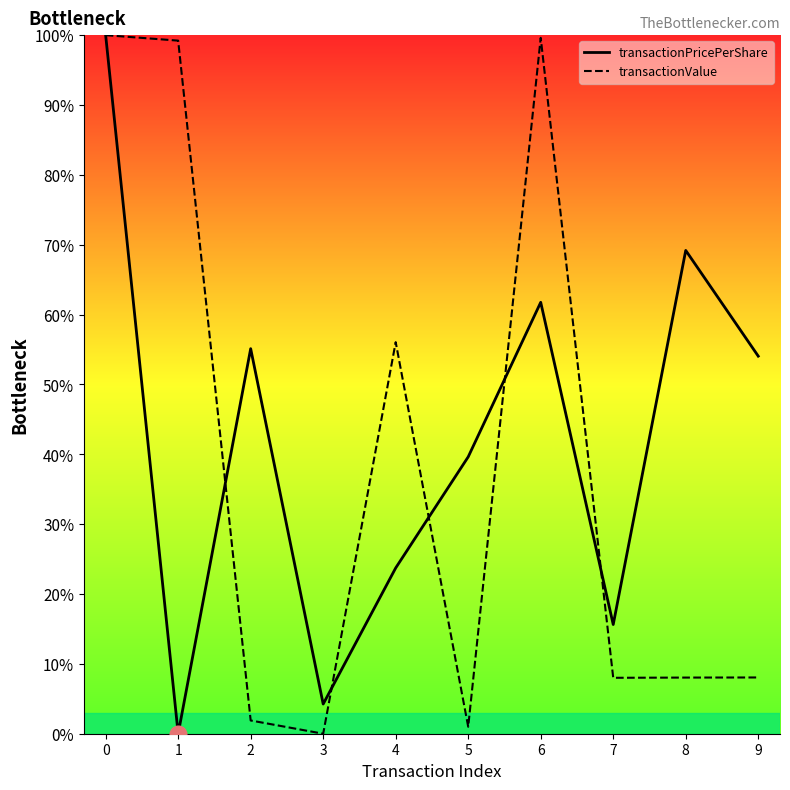

Where is the first local maximum for transactionValue?

4